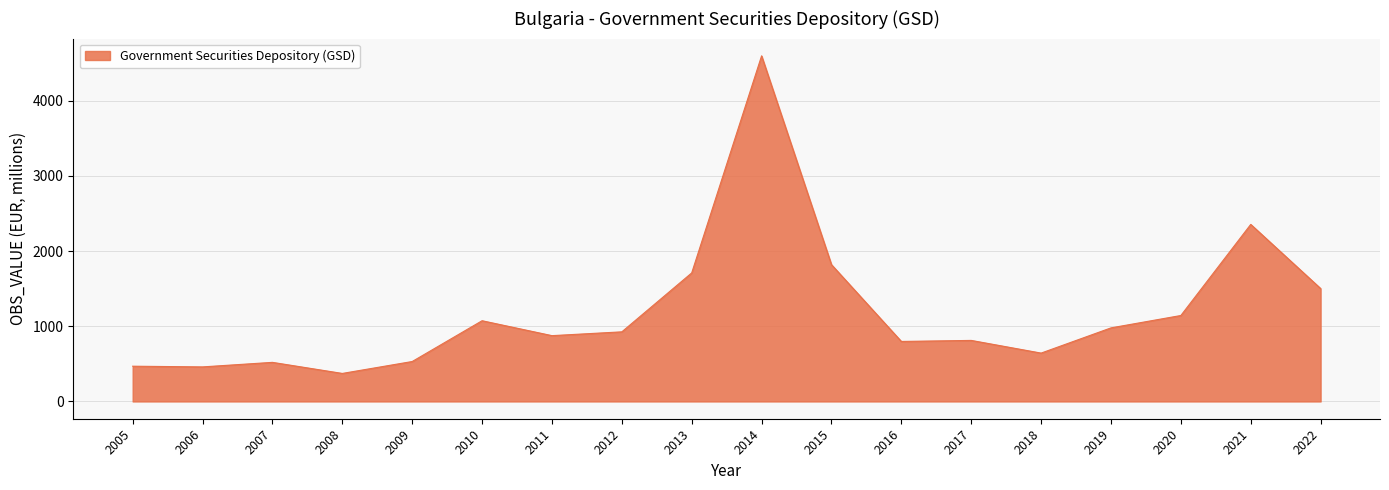

What is the change in value from 2007 to 2017?

+292.0